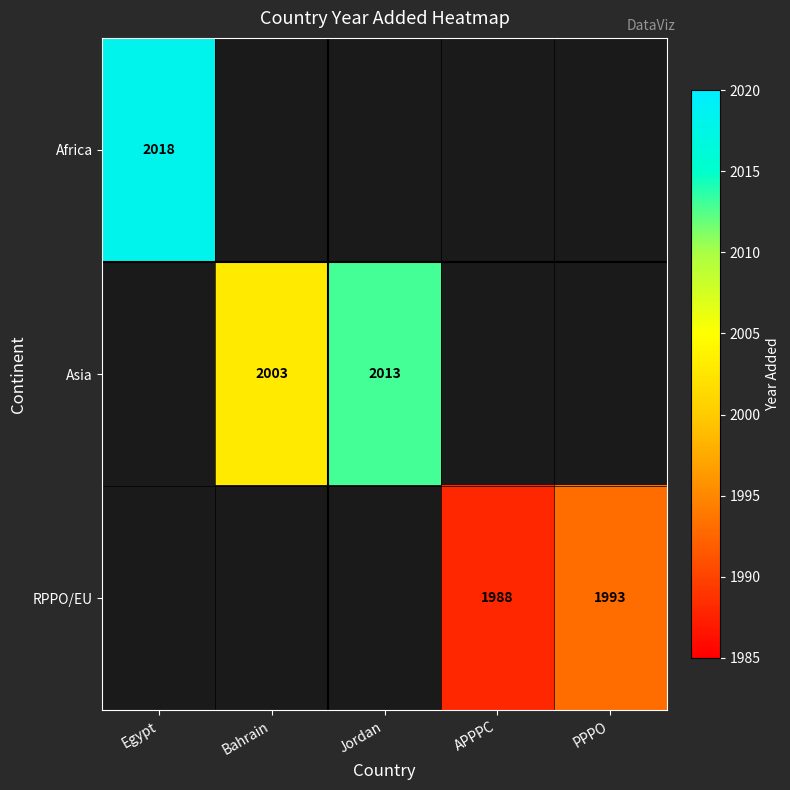

True or false: Asia has a value of 3110 at Bahrain.

False